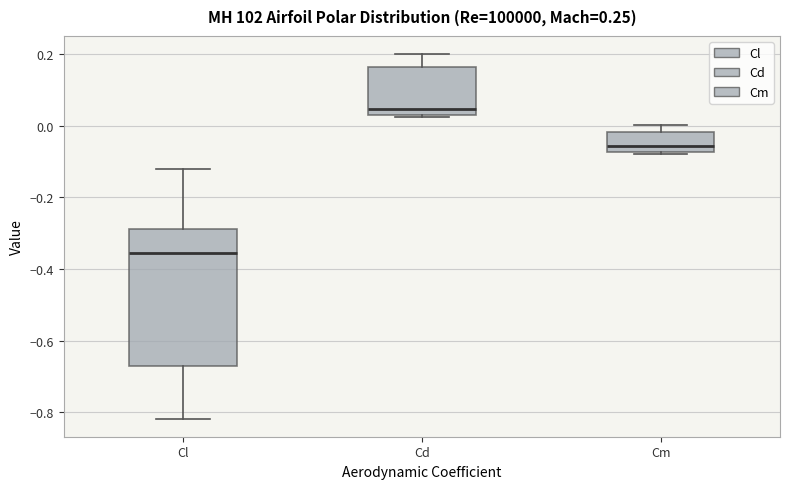

Which box has the lowest median line?

Cl